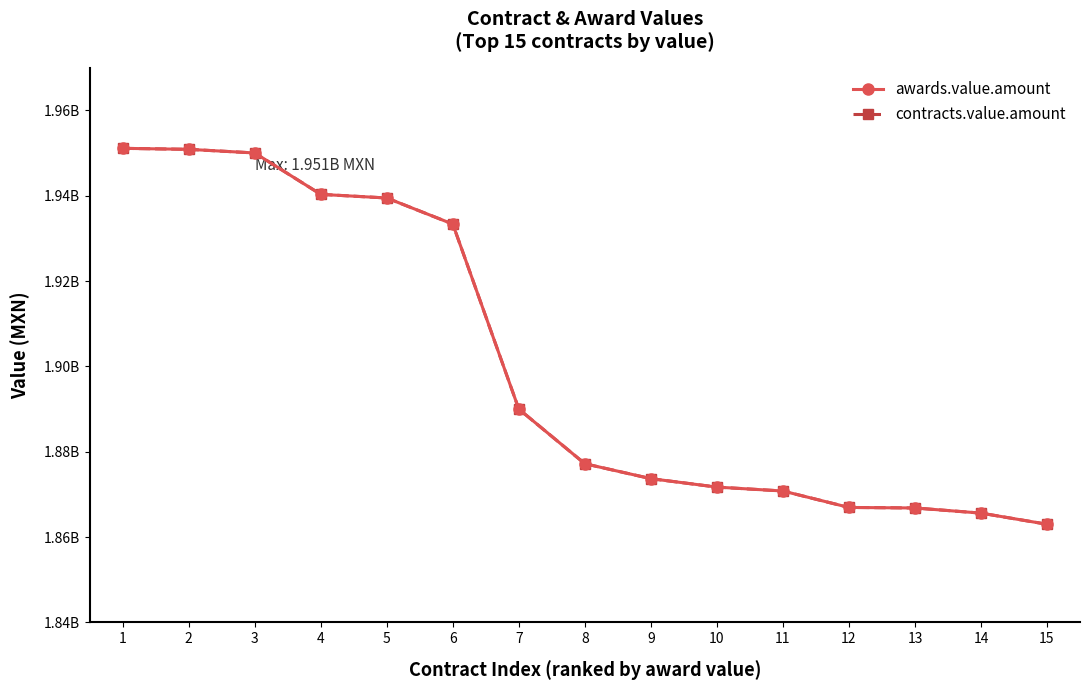

Rank the categories by contracts.value.amount value from lowest to highest.

15, 14, 13, 12, 11, 10, 9, 8, 7, 6, 5, 4, 3, 2, 1